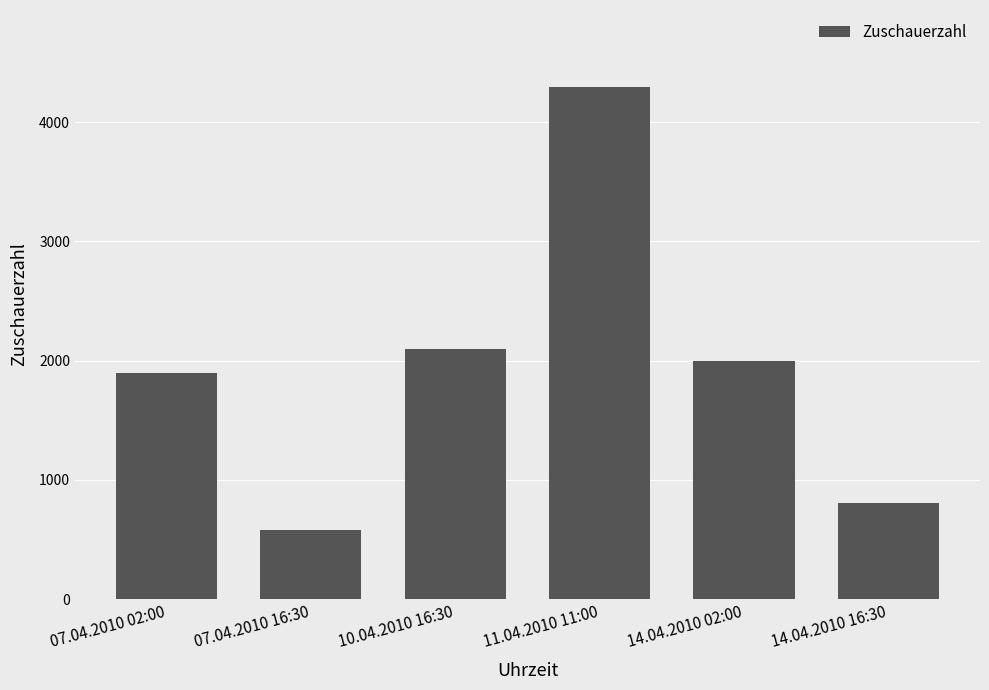

What is the label of the 6th bar from the right?

07.04.2010 02:00